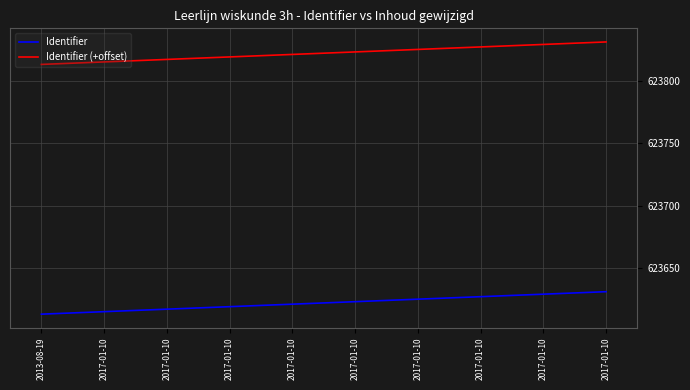

True or false: Identifier (+offset) and Identifier intersect in this chart.

False